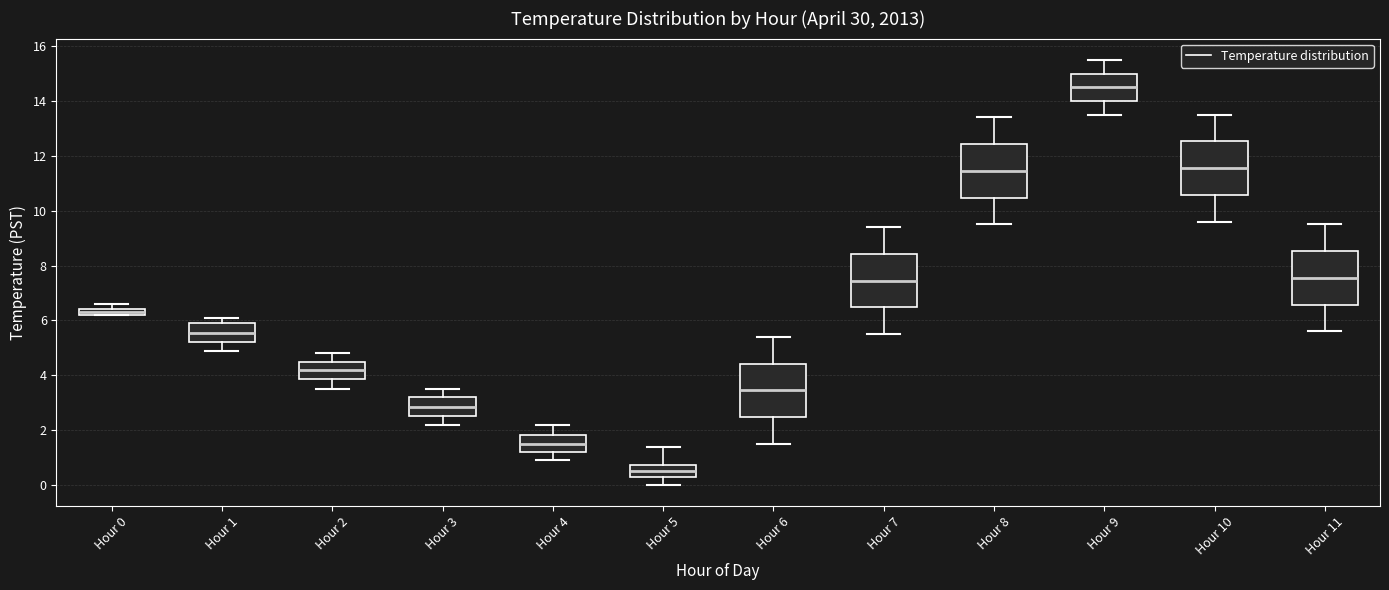

Where is the lower edge of the box for Hour 0 on the y-axis? The values are not printed on the chart, so give them approximately, as read against the axis.

6.2